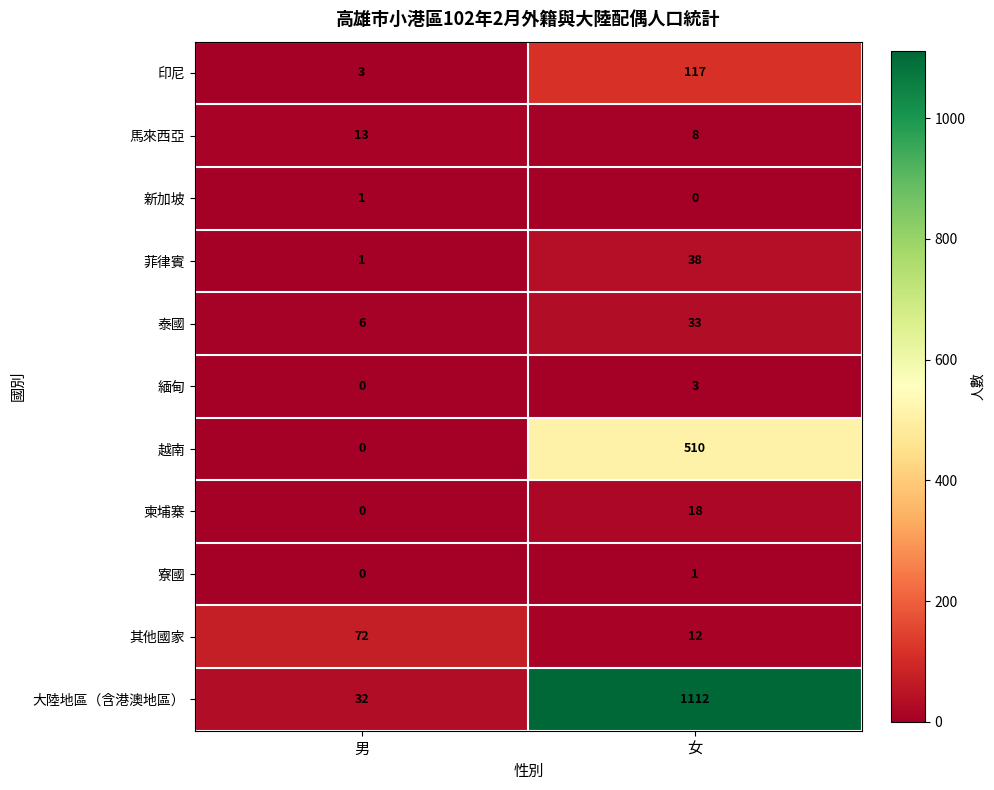

At which label is 寮國 closest to 0?

男